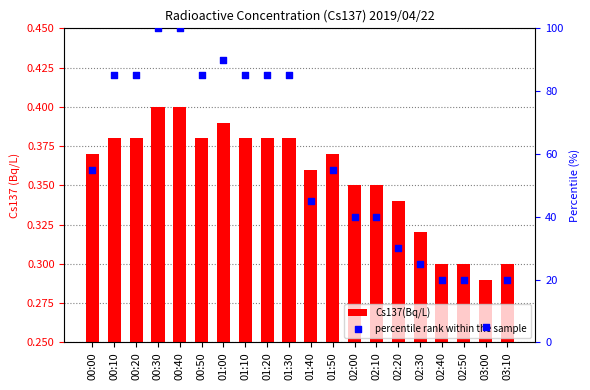

Is the value of percentile rank within the sample at 01:30 greater than the value of Cs137(Bq/L) at 03:10?

Yes